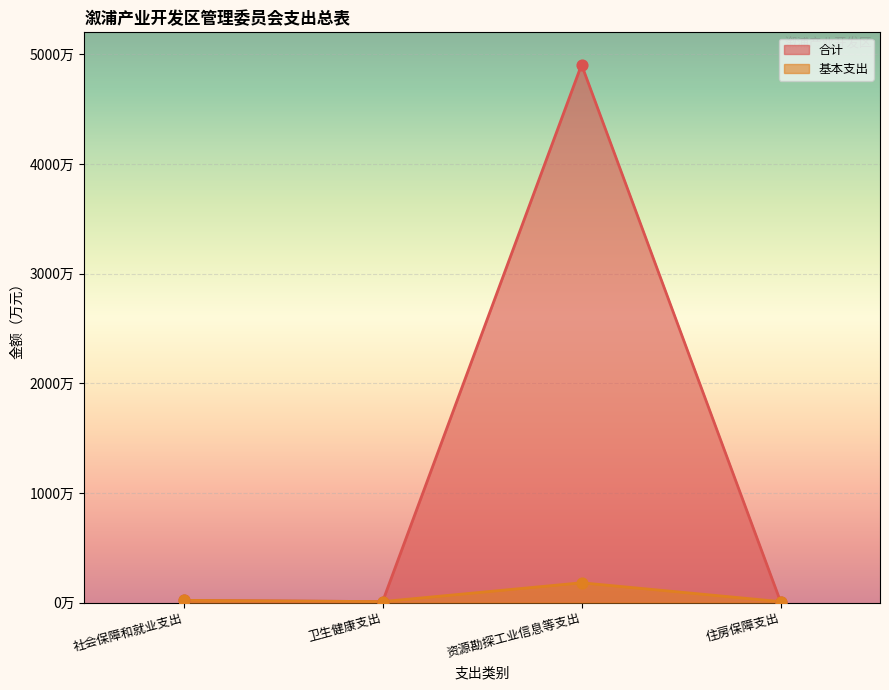

Which series has the largest Y range (max minus min)?

合计